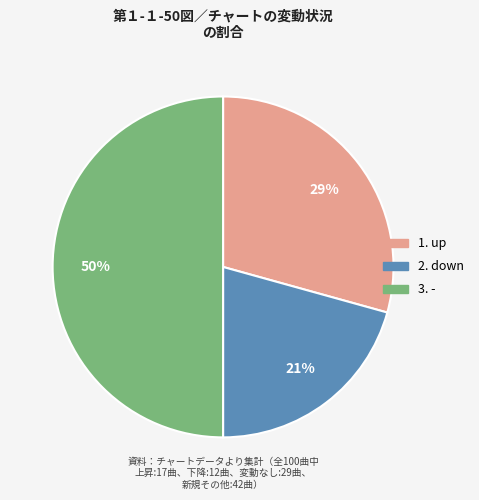

To the nearest percent, what is the difference between the largest and smallest slice percentages?

29%